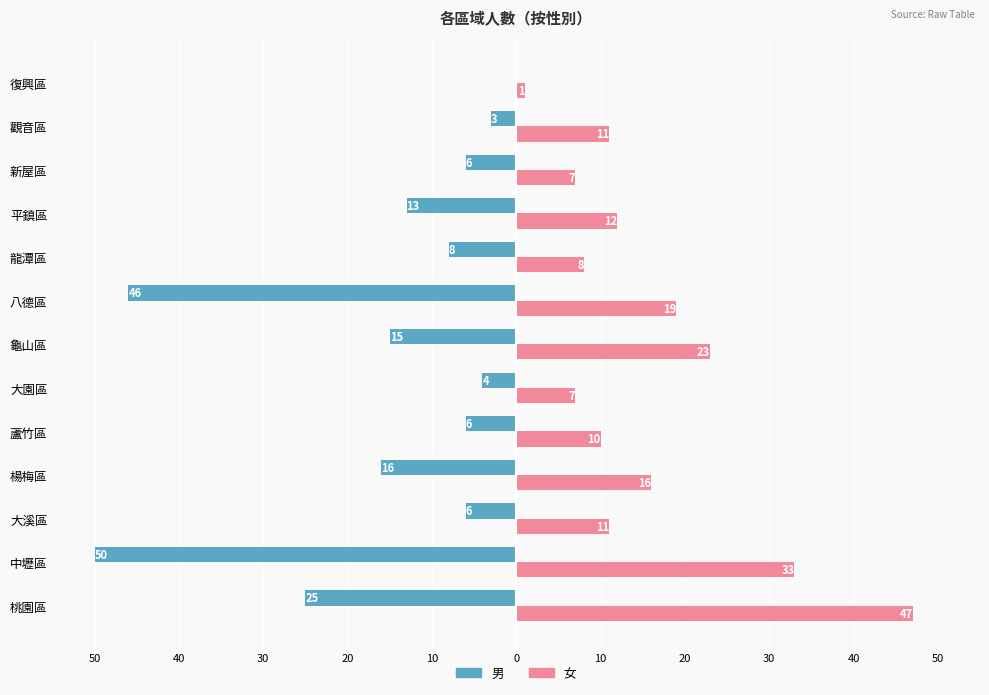

What are all the series names shown in the legend?

男, 女